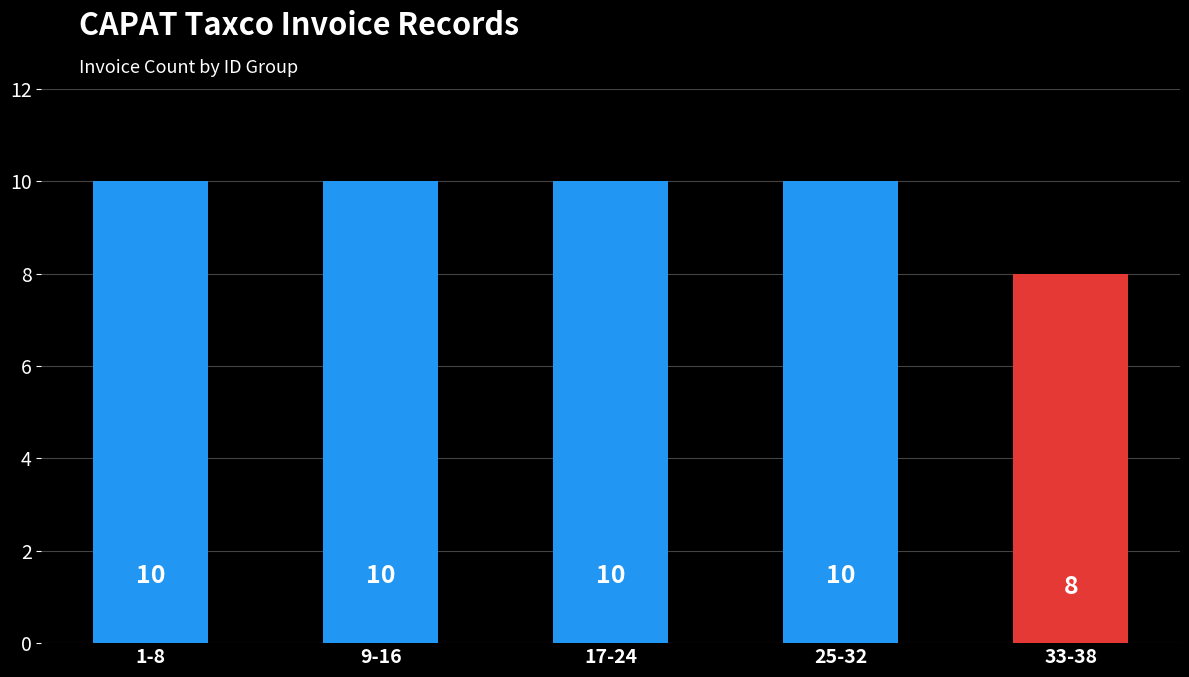

Count the number of data series in this chart.

1